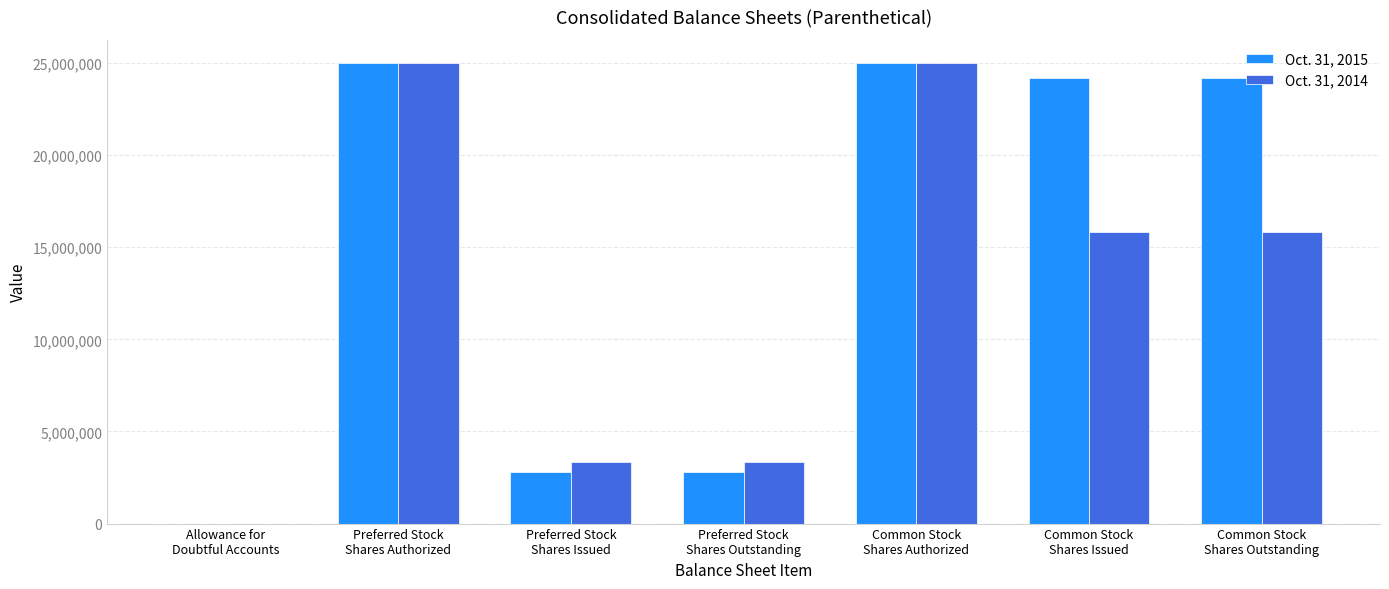

Which series has the largest total across all categories?

Oct. 31, 2015